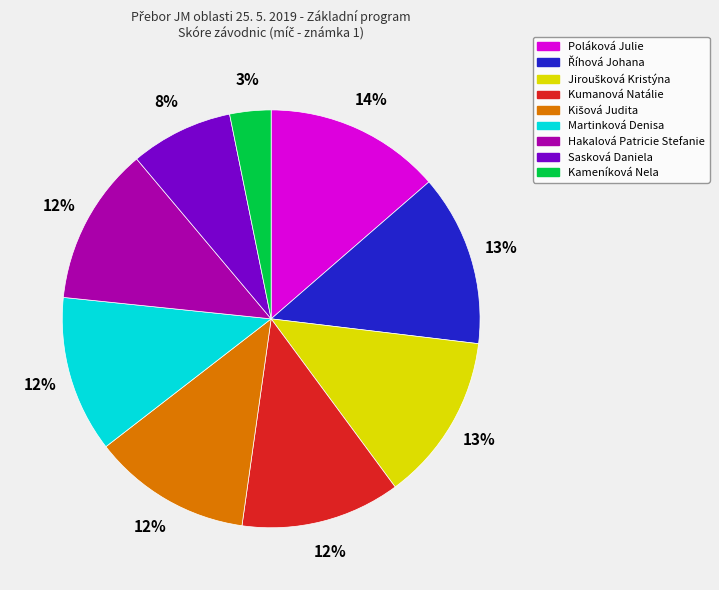

What is the smallest slice in the pie chart?

Kameníková Nela